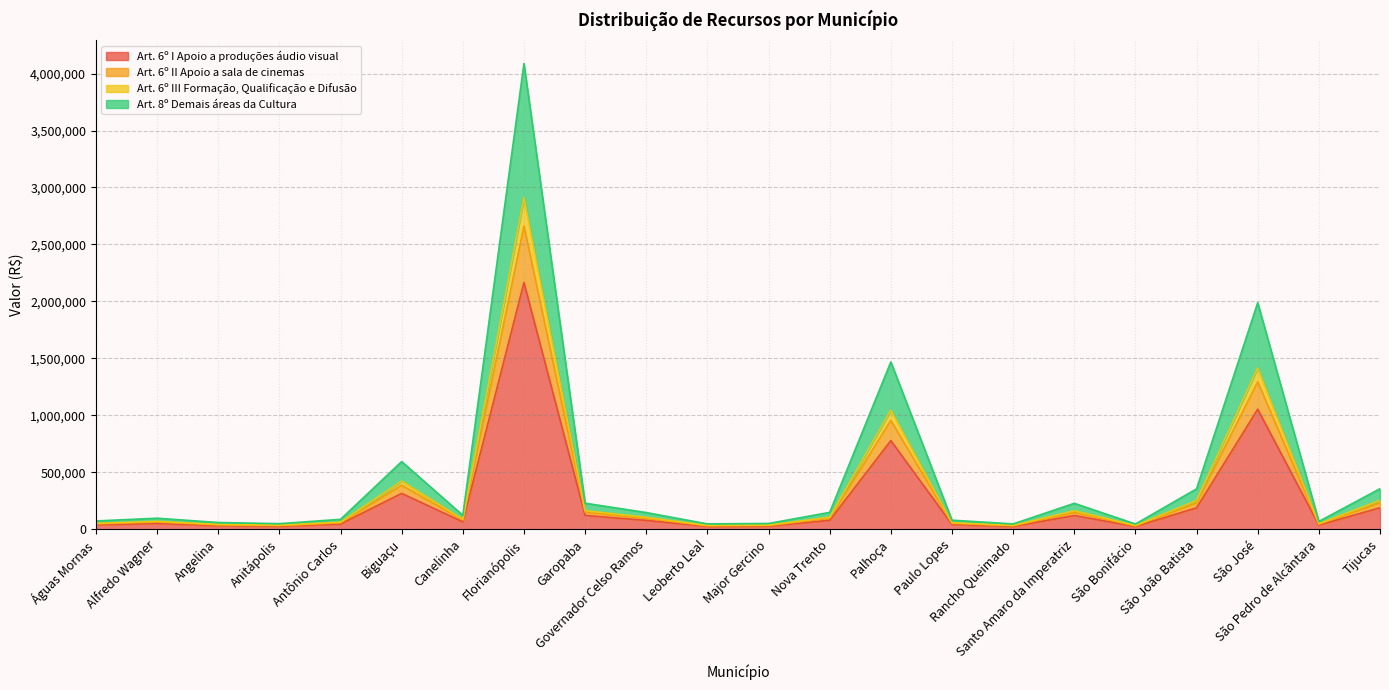

Which category has the highest value in the Art. 6º I Apoio a produções áudio visual series?

Florianópolis